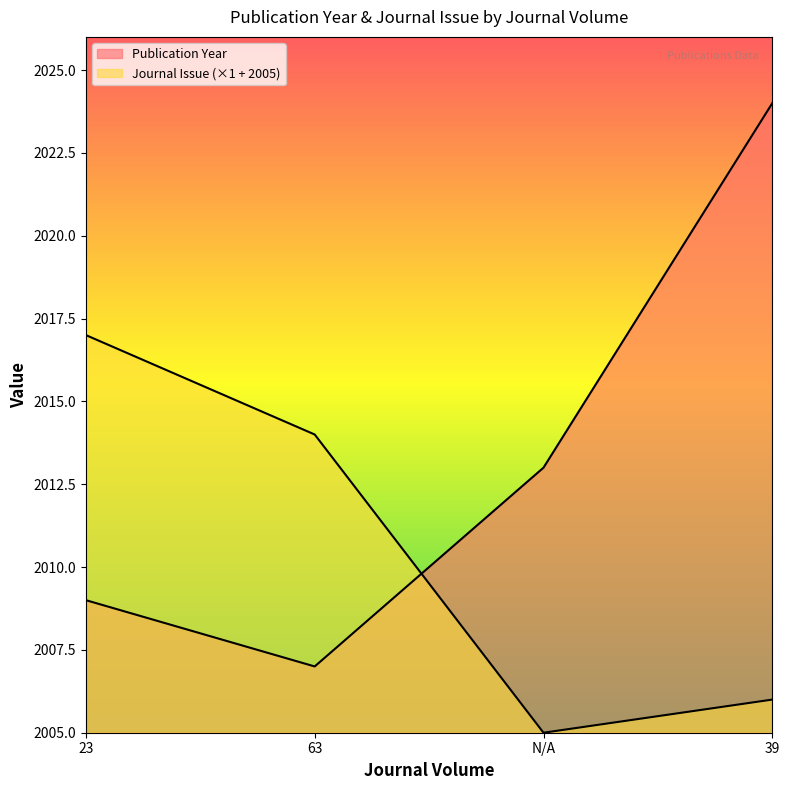

Reading left to right, what are all the values shown in this chart?

Publication Year: 23=2009	63=2007	N/A=2013	39=2024
Journal Issue: 23=2017	63=2014	N/A=2005	39=2006